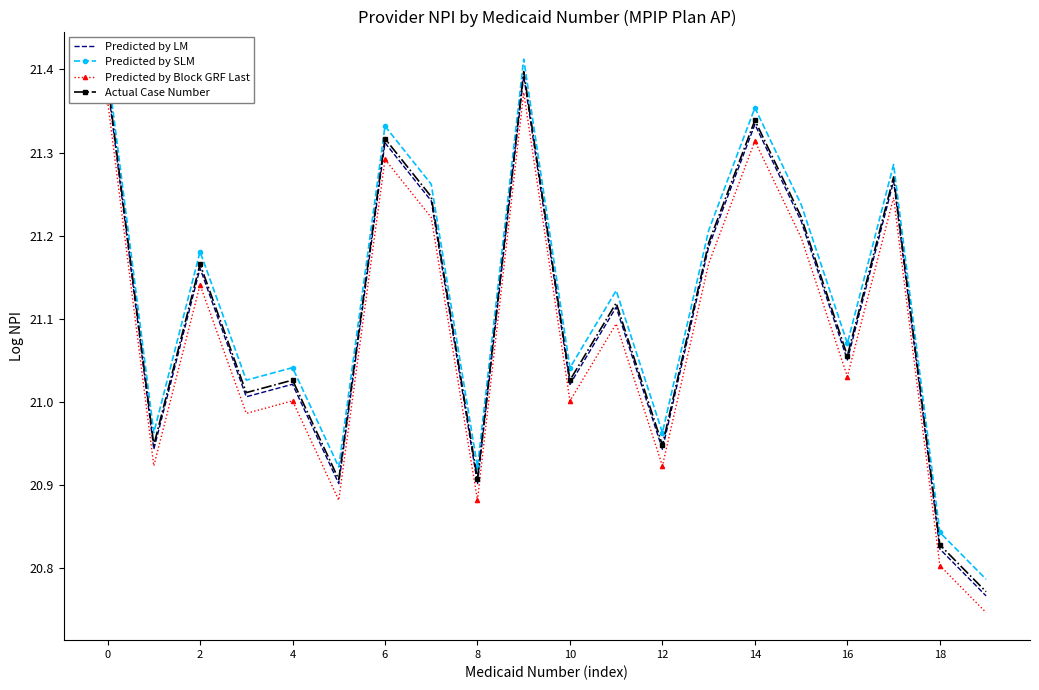

In Predicted by SLM, how many points are lower than both neighbors (excluding endpoints)?

7